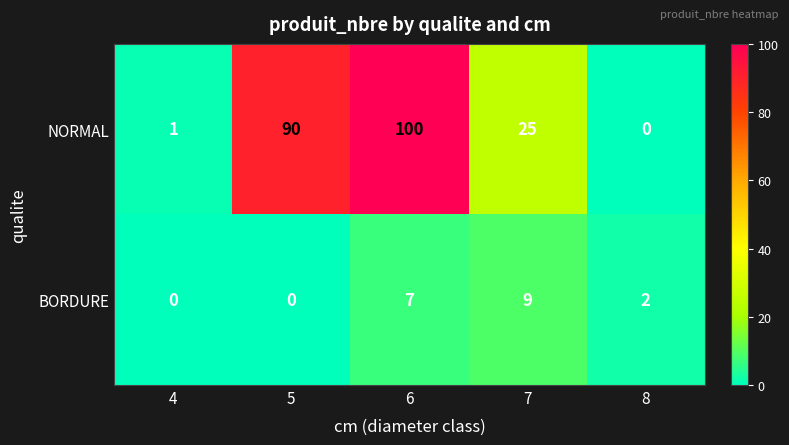

True or false: BORDURE has a value of 0 at 4.

True